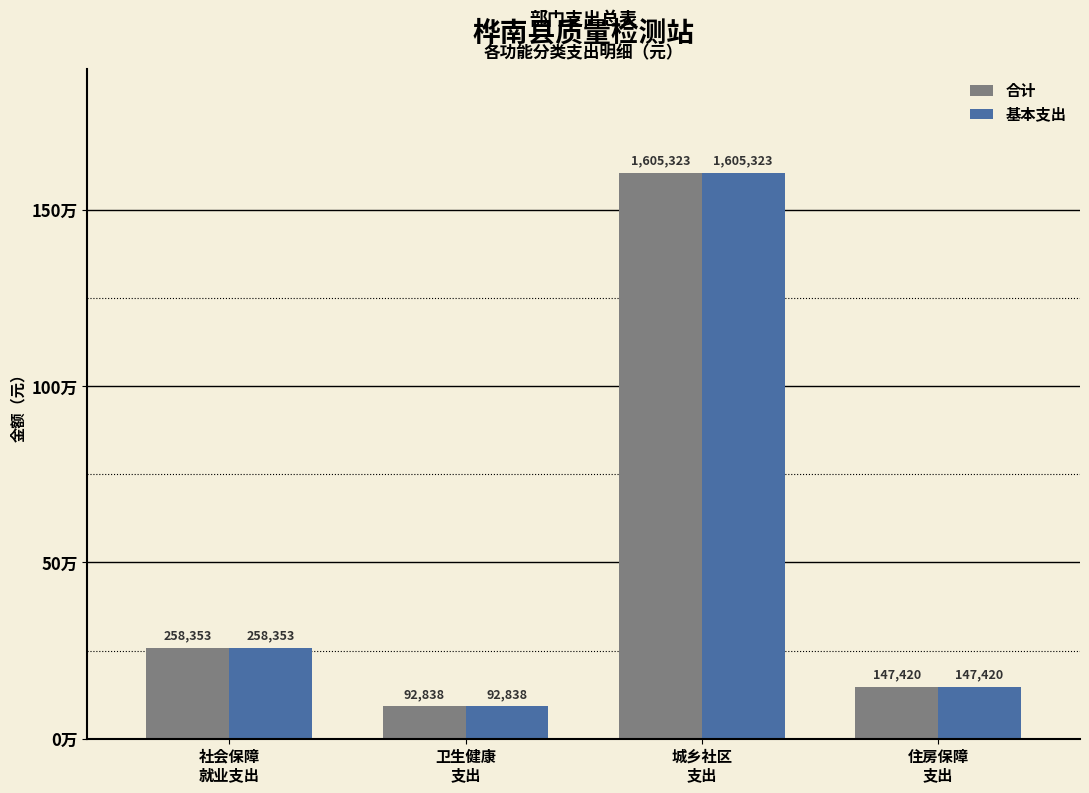

What are all the series names shown in the legend?

合计, 基本支出